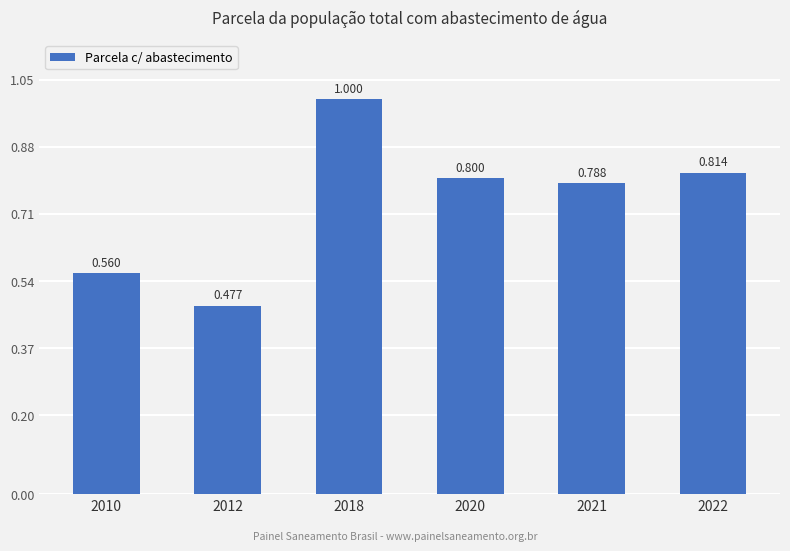

Rank the categories by value from highest to lowest.

2018, 2022, 2020, 2021, 2010, 2012